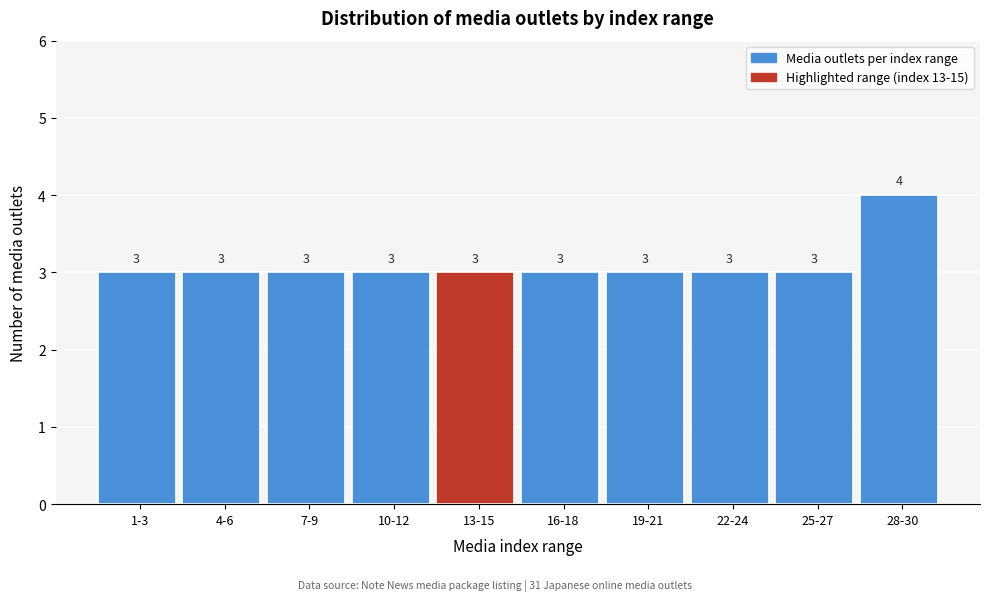

Reading left to right, what are all the values shown in this chart?

3	3	3	3	3	3	3	3	3	4